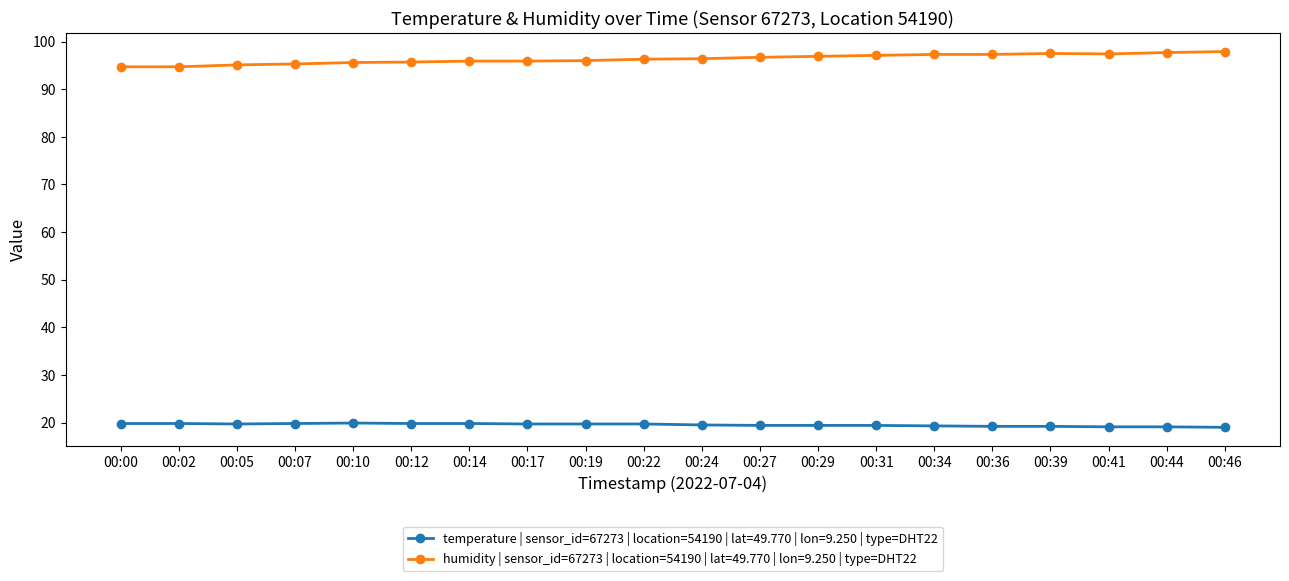

What is the greatest value displayed?

97.9